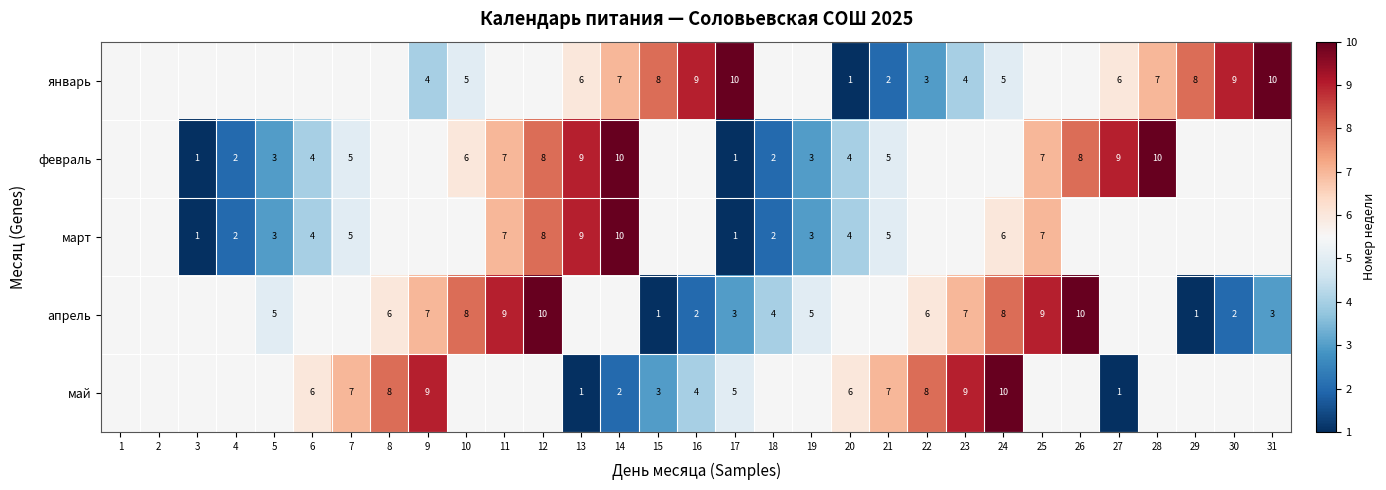

Which label corresponds to the largest value in the chart?

17